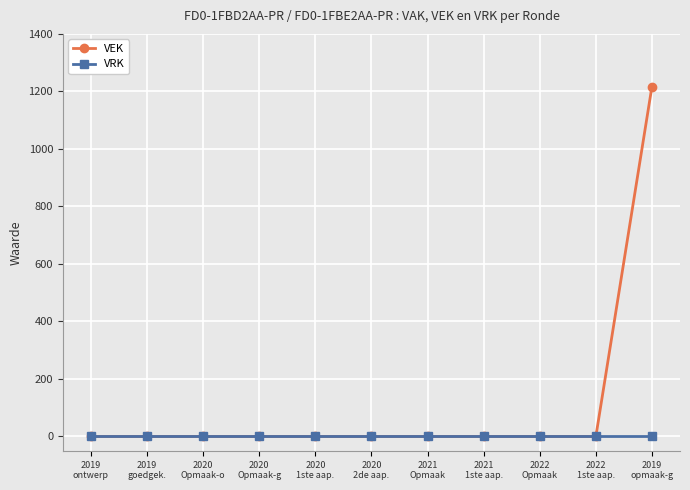

Which series has the largest total across all categories?

VEK